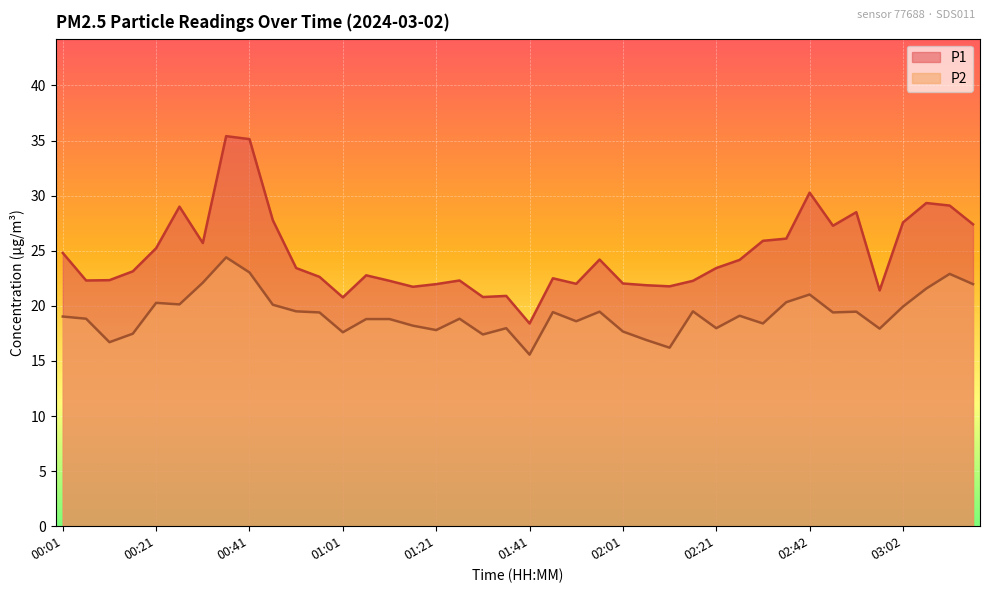

Is it true that P2 equals 7.0 at 00:46?

False